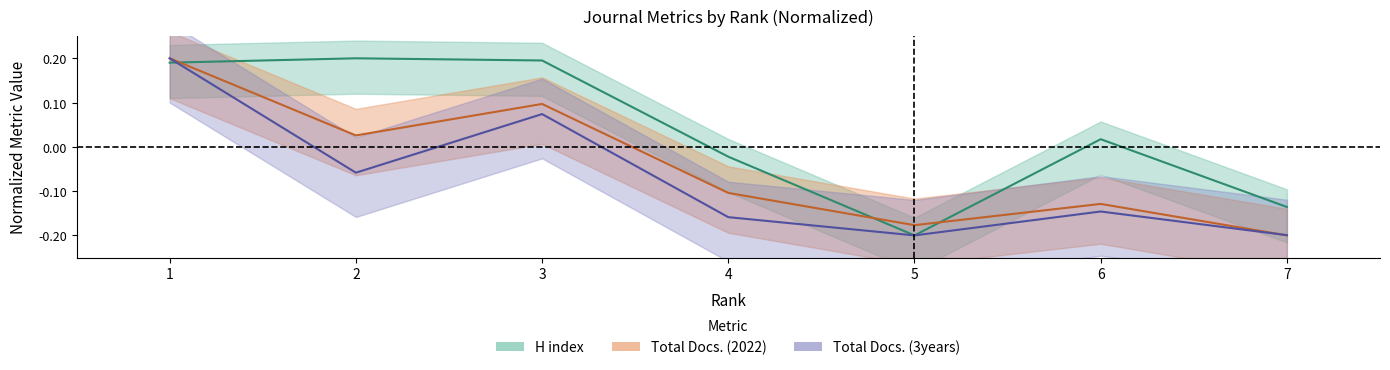

Which series has the largest range (max minus min)?

H index